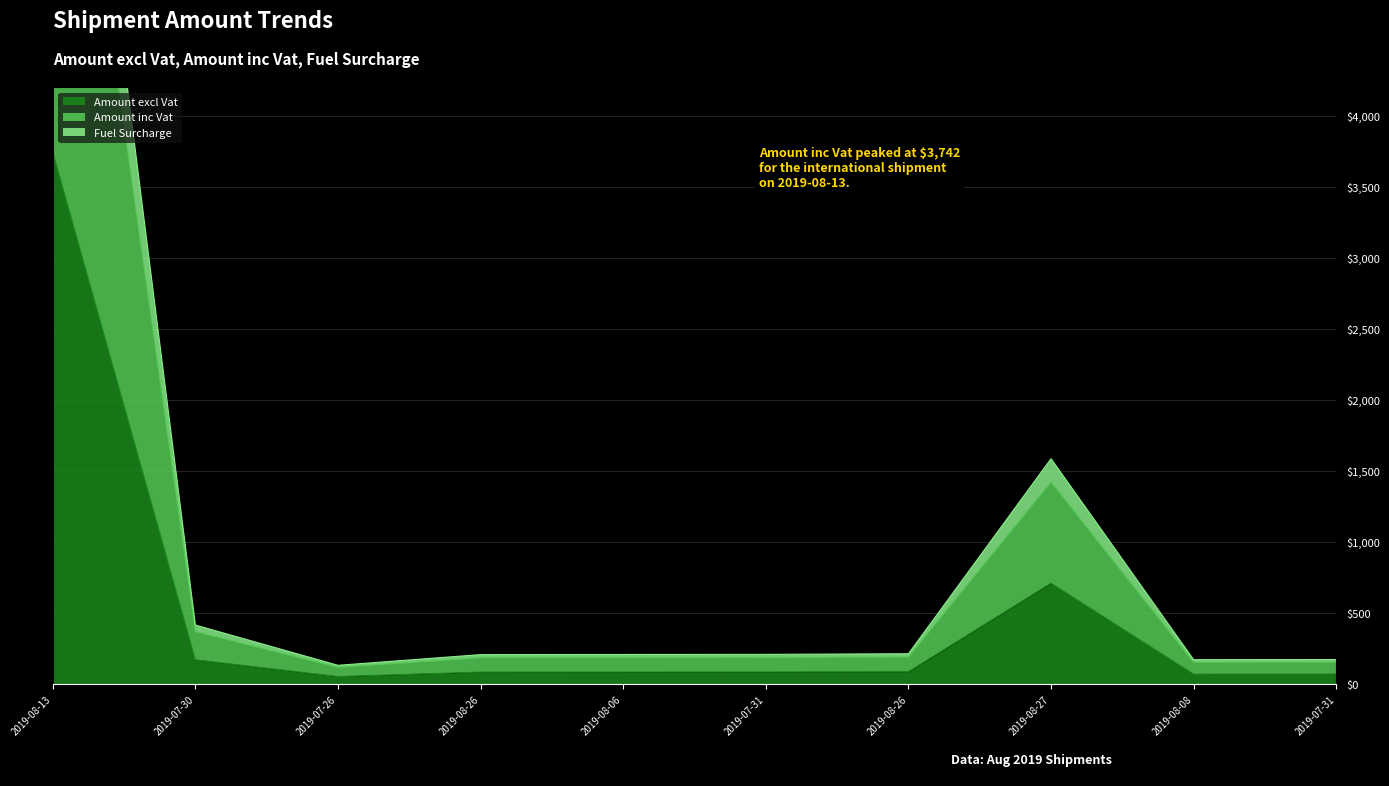

Where does the Amount excl Vat series first go above 88?

2019-08-13